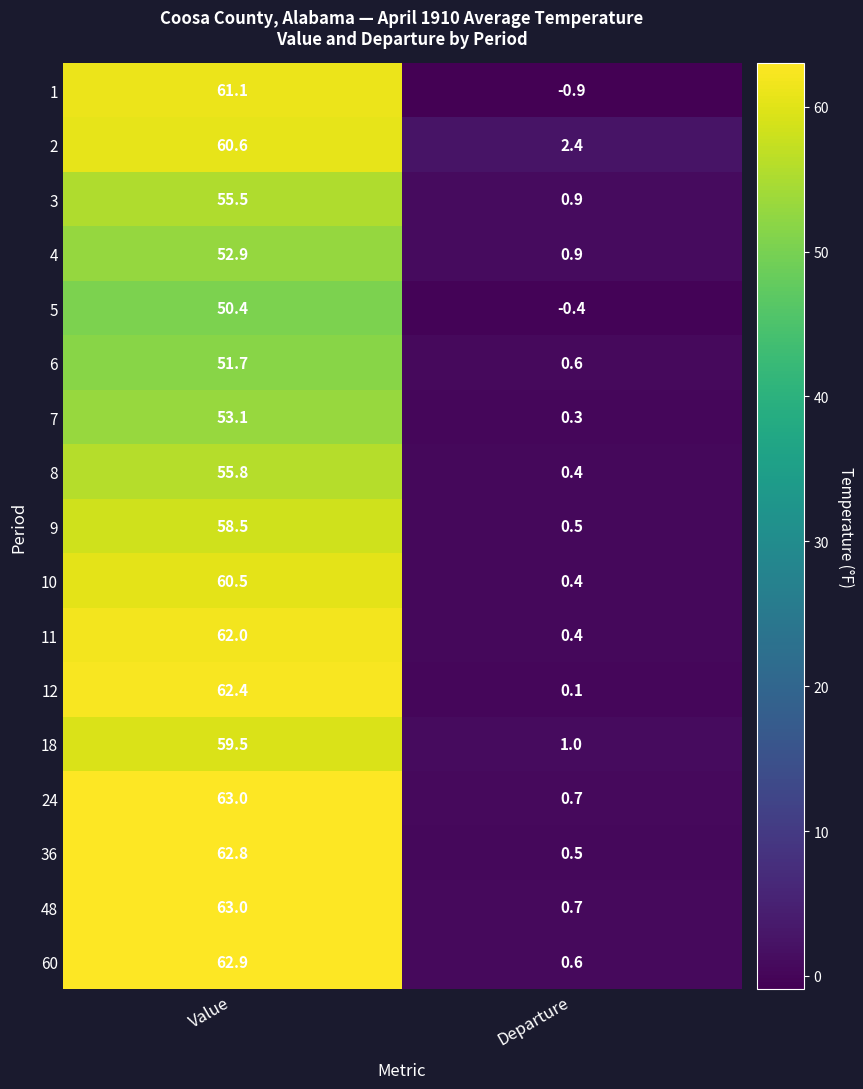

How many data points in 10 are above 60?

1